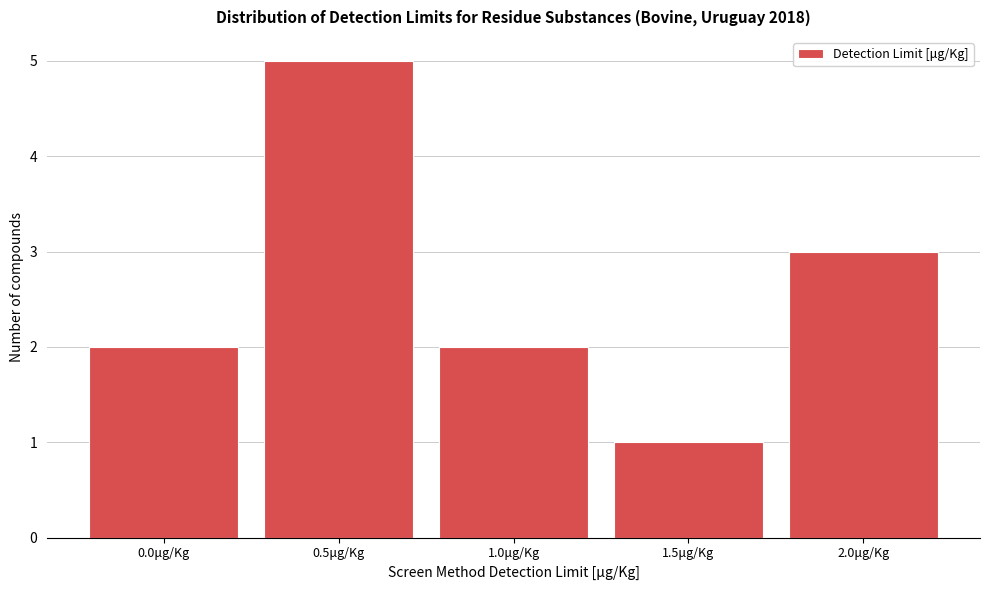

Reading left to right, extract all data points from this chart.

0.0μg/Kg=2	0.5μg/Kg=5	1.0μg/Kg=2	1.5μg/Kg=1	2.0μg/Kg=3